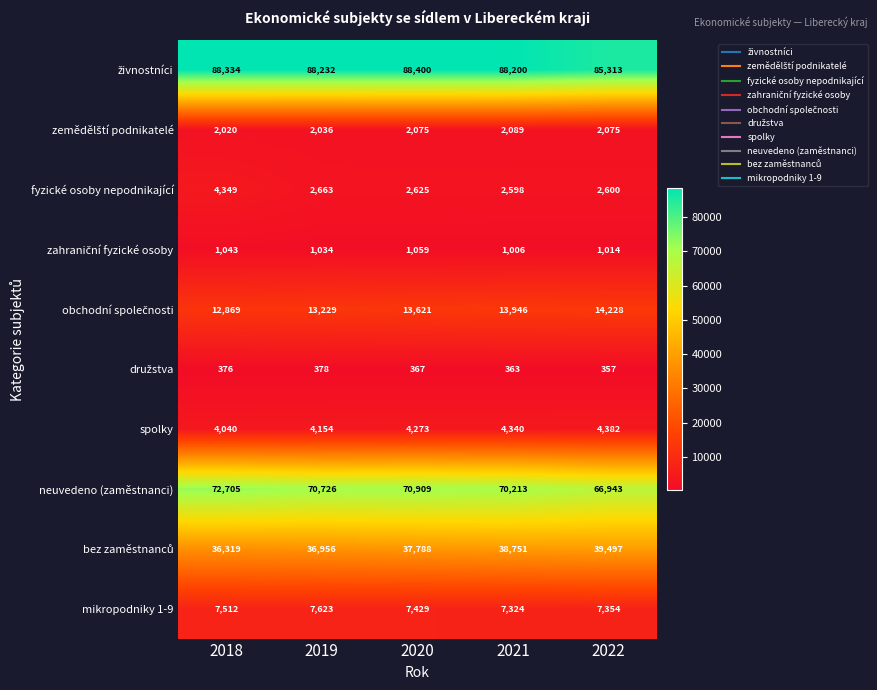

Which series has the largest range (max minus min)?

neuvedeno (zaměstnanci)